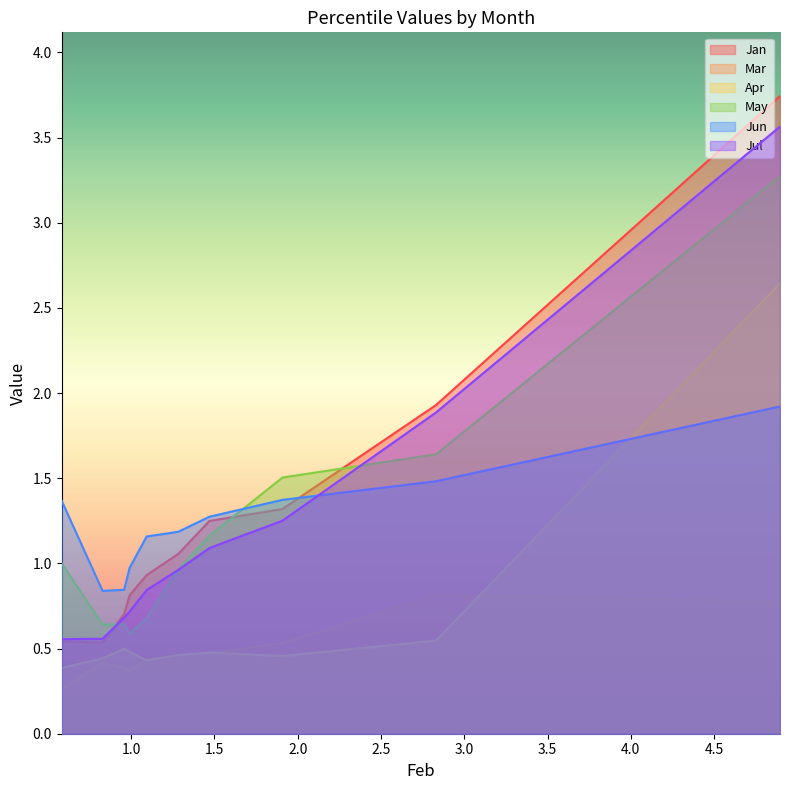

What is the highest value of the May series?

3.3